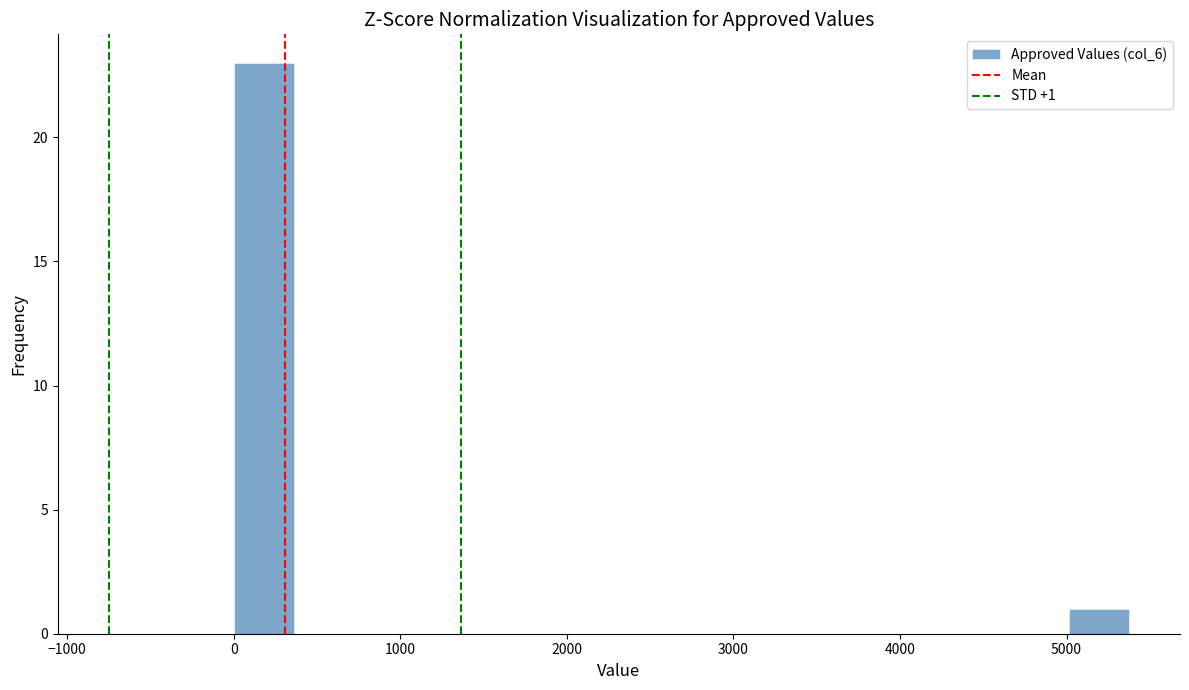

Around what value on the x-axis is the tallest bar? Give the approximate position of its centre, as read against the axis.

200